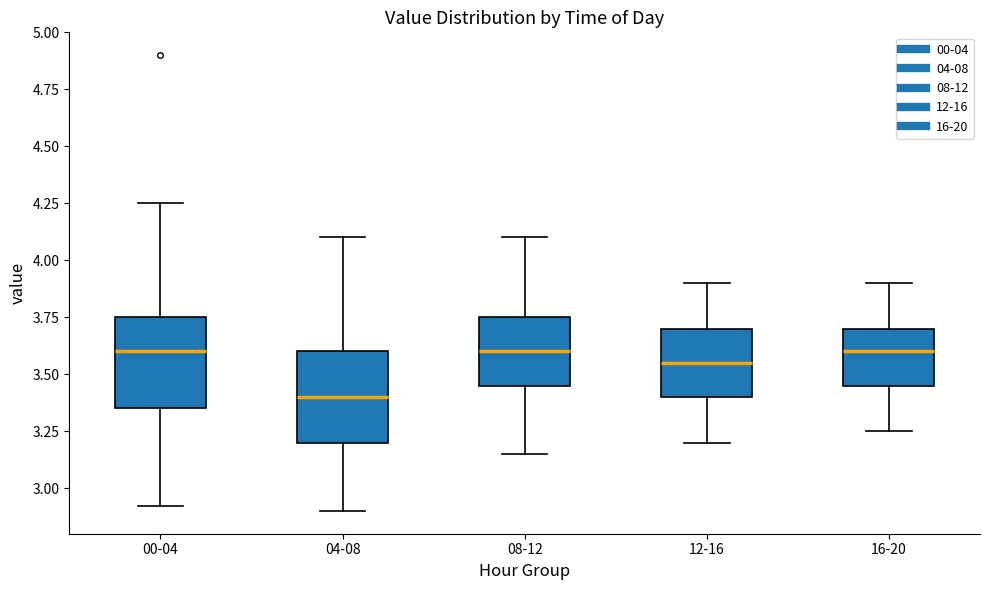

Reading left to right, transcribe this box plot: for each box, give where its median line is, the range the box spans, and where its two whiskers end, as read against the y-axis. The values are not printed on the chart, so give them approximately, as read against the axis.

00-04: median 3.60, box 3.35 to 3.75, whiskers 2.90 to 4.25
04-08: median 3.40, box 3.20 to 3.60, whiskers 2.90 to 4.10
08-12: median 3.60, box 3.45 to 3.75, whiskers 3.15 to 4.10
12-16: median 3.55, box 3.40 to 3.70, whiskers 3.20 to 3.90
16-20: median 3.60, box 3.45 to 3.70, whiskers 3.25 to 3.90